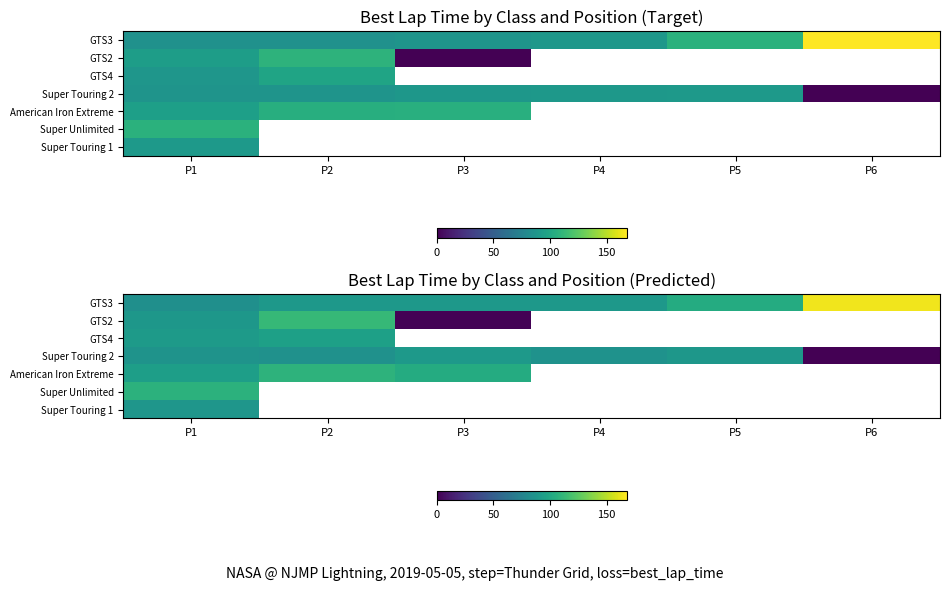

What is the difference between the highest and lowest values at P6?

165.4